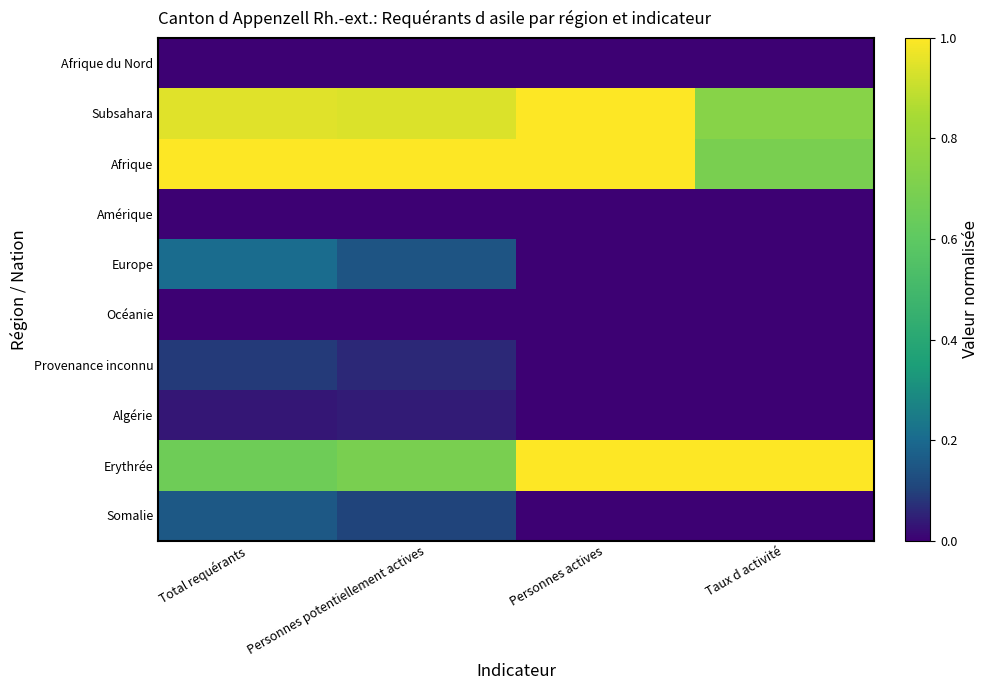

Count the number of categories in the chart.

4